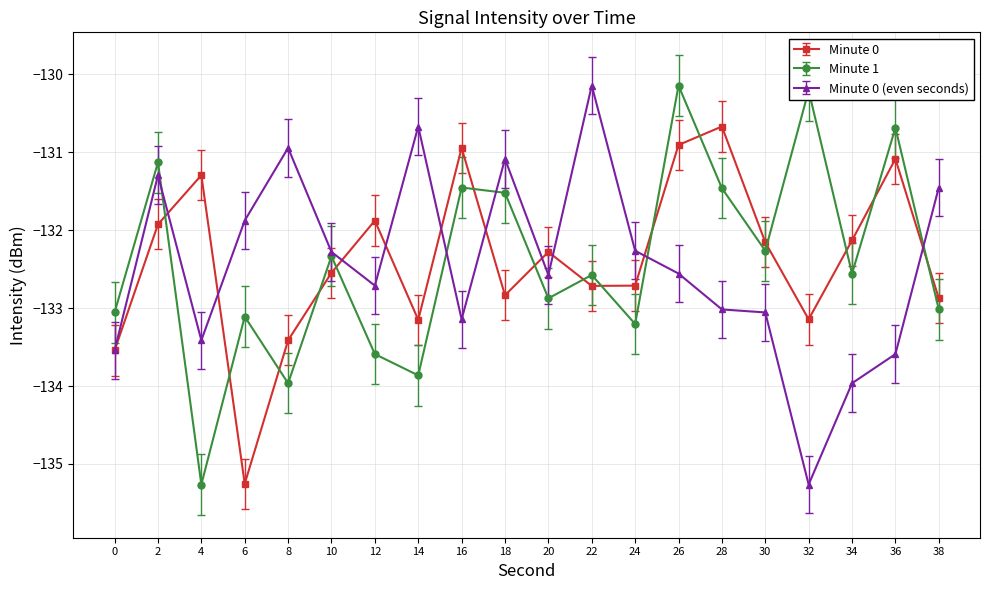

True or false: Minute 0 has a value of -132.9 at 38.

True